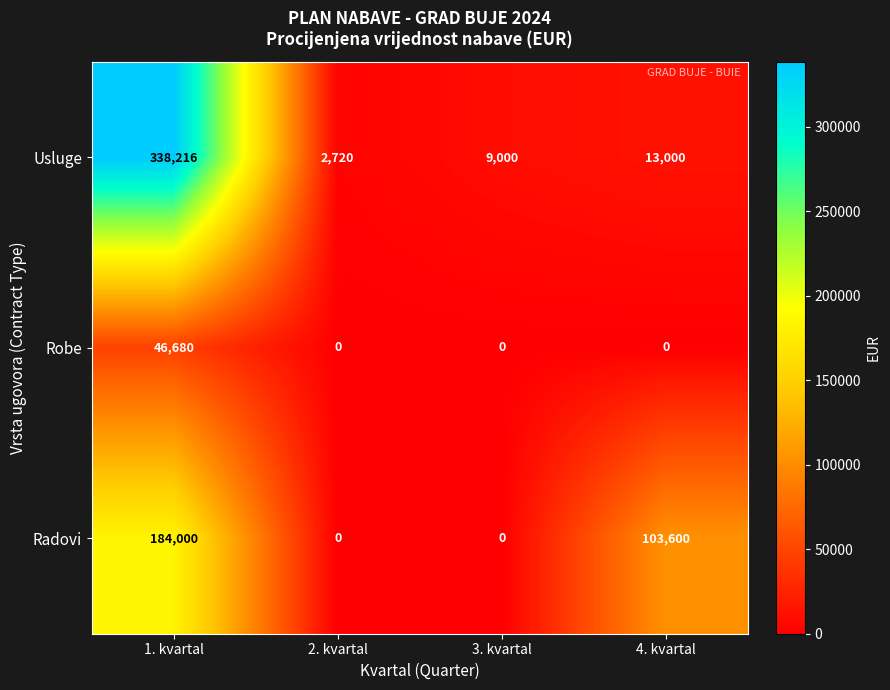

The Radovi series shows 56994 at 3. kvartal. True or false?

False